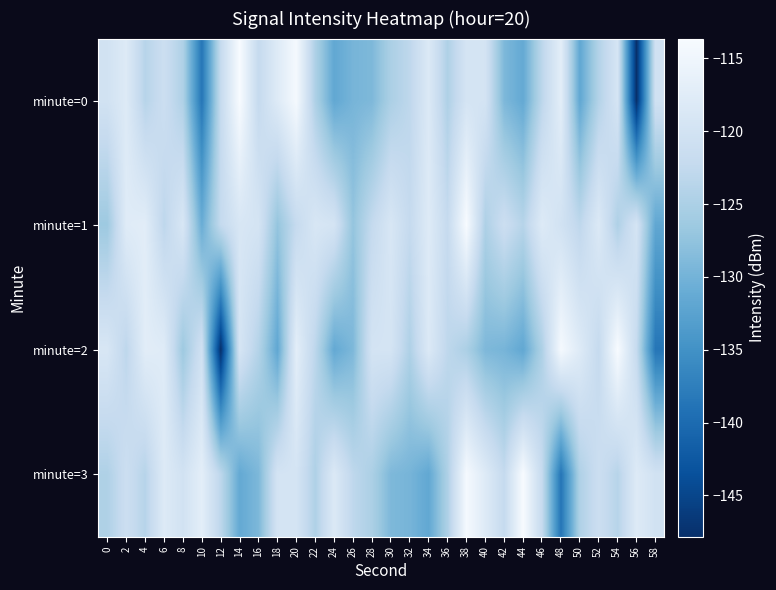

Rank the series by their maximum value, from lowest to highest.

minute=0, minute=1, minute=2, minute=3